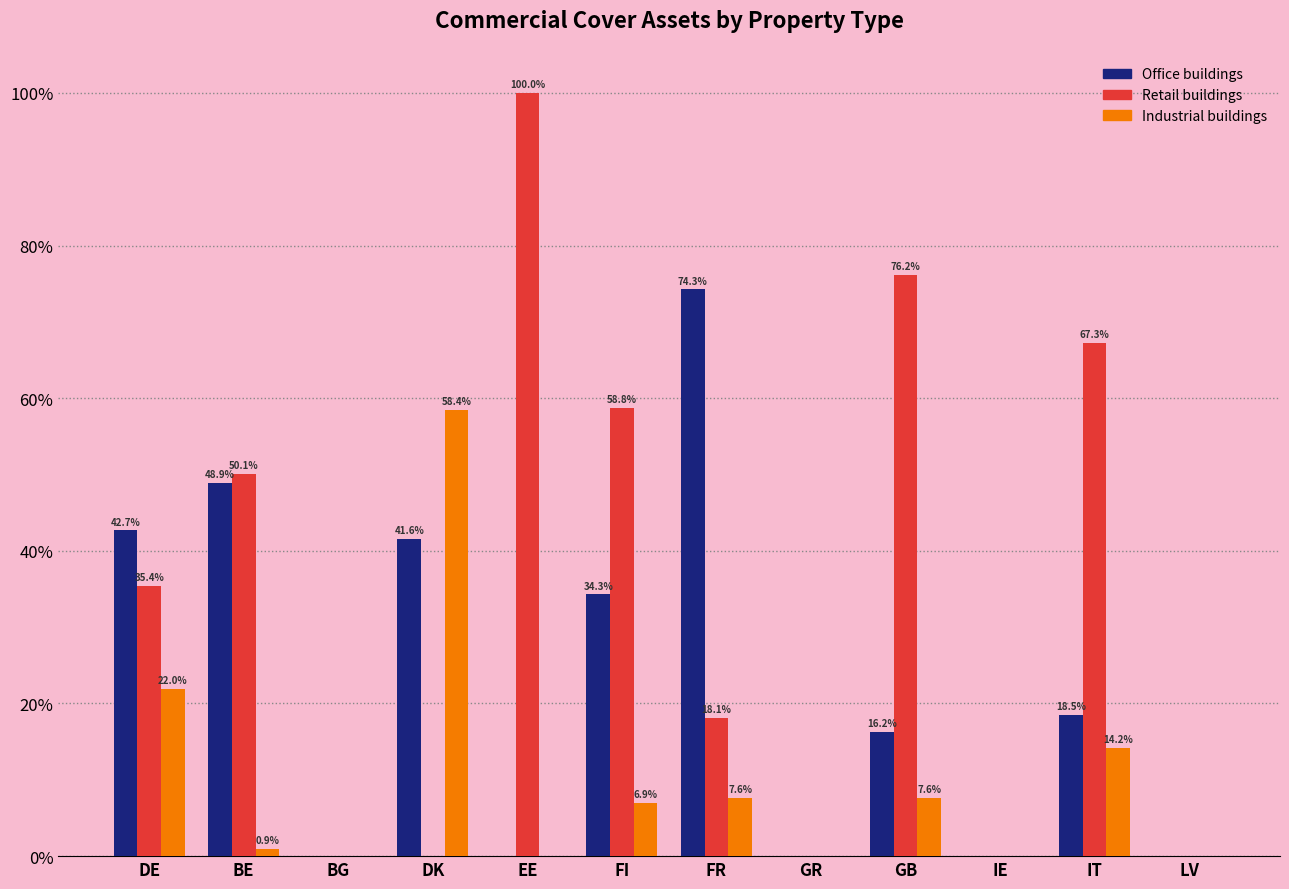

Reading left to right, what are all the values shown in this chart?

Office buildings: DE=42.7	BE=48.9	BG=0.0	DK=41.6	EE=0.0	FI=34.3	FR=74.3	GR=0.0	GB=16.2	IE=0.0	IT=18.5	LV=0.0
Retail buildings: DE=35.4	BE=50.1	BG=0.0	DK=0.0	EE=100.0	FI=58.8	FR=18.1	GR=0.0	GB=76.2	IE=0.0	IT=67.3	LV=0.0
Industrial buildings: DE=22.0	BE=0.9	BG=0.0	DK=58.4	EE=0.0	FI=6.9	FR=7.6	GR=0.0	GB=7.6	IE=0.0	IT=14.2	LV=0.0